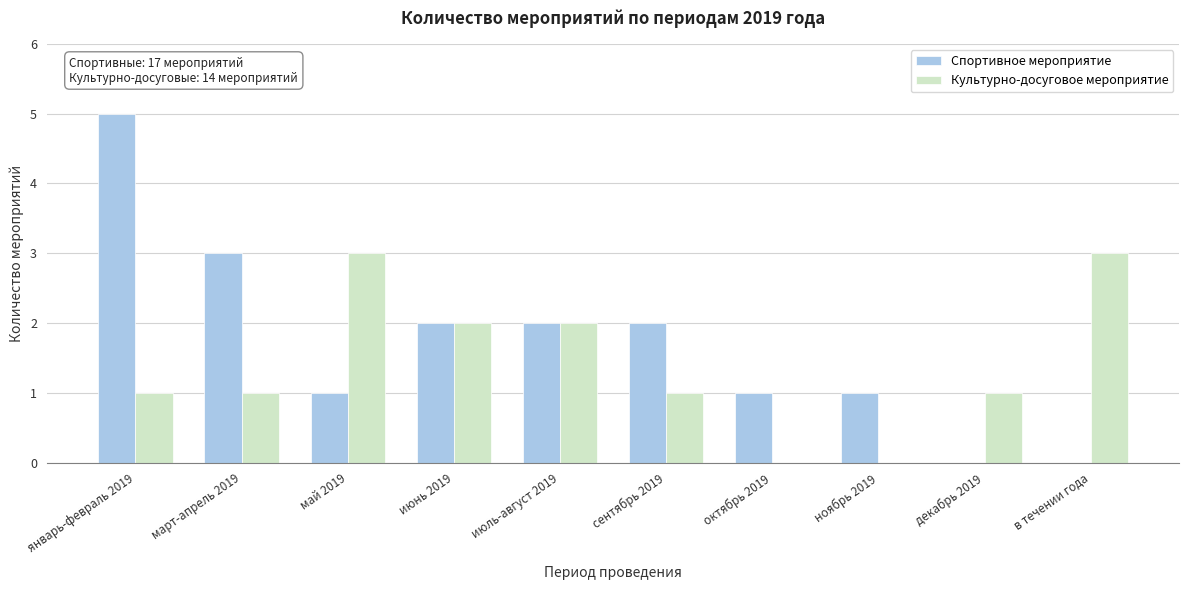

Reading left to right, list all the values displayed in this chart.

Спортивное мероприятие: январь-февраль 2019=5	март-апрель 2019=3	май 2019=1	июнь 2019=2	июль-август 2019=2	сентябрь 2019=2	октябрь 2019=1	ноябрь 2019=1	декабрь 2019=0	в течении года=0
Культурно-досуговое мероприятие: январь-февраль 2019=1	март-апрель 2019=1	май 2019=3	июнь 2019=2	июль-август 2019=2	сентябрь 2019=1	октябрь 2019=0	ноябрь 2019=0	декабрь 2019=1	в течении года=3